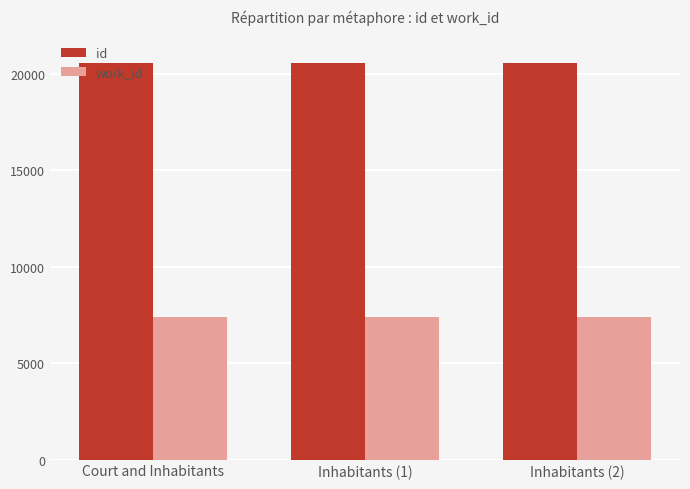

At how many categories does at least one series exceed 15532?

3